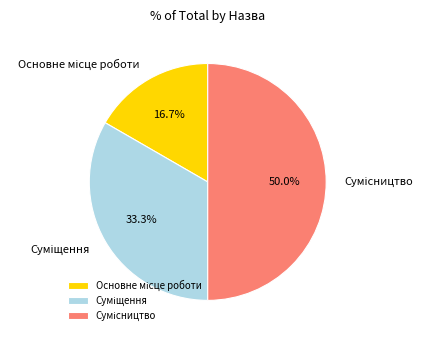

Approximately how many times larger is the value at Суміщення compared to Сумісництво?

0.7